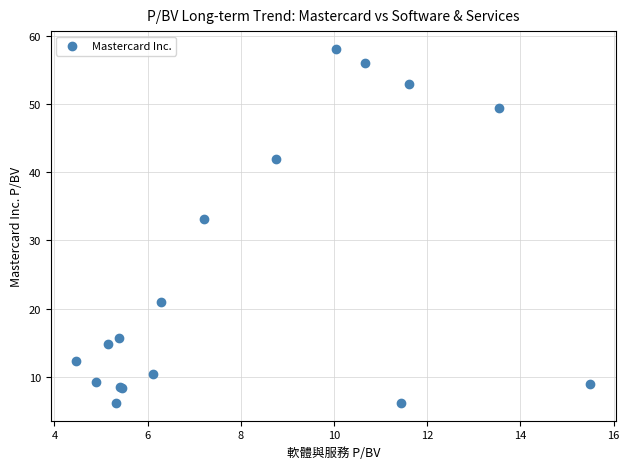

What Y value in the scatter plot is closest to 32?

33.2